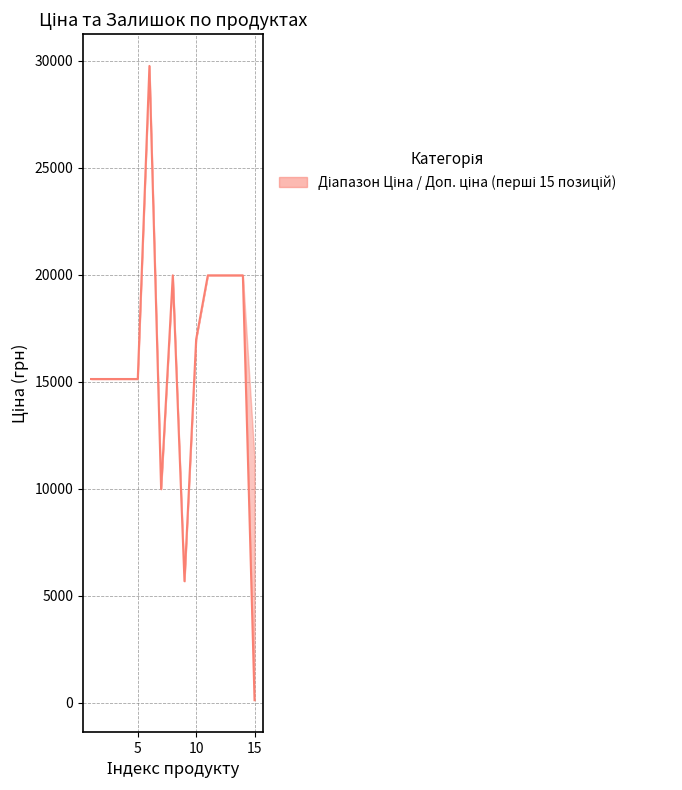

True or false: the data has more than 2 interior local peaks.

False